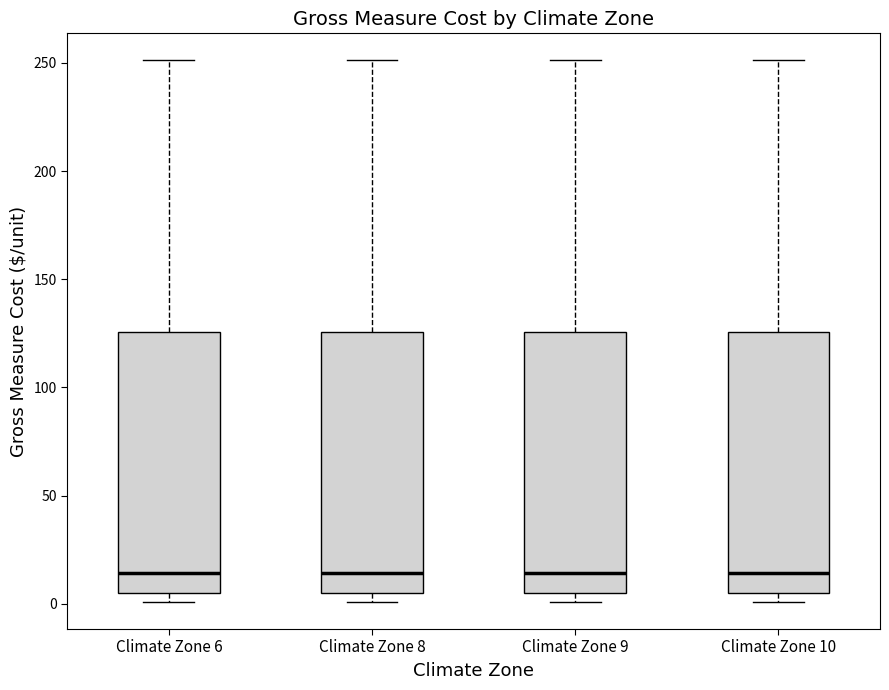

Reading left to right, transcribe this box plot: for each box, give where its median line is, the range the box spans, and where its two whiskers end, as read against the y-axis. The values are not printed on the chart, so give them approximately, as read against the axis.

Climate Zone 6: median 15, box 5 to 125, whiskers 0 to 250
Climate Zone 8: median 15, box 5 to 125, whiskers 0 to 250
Climate Zone 9: median 15, box 5 to 125, whiskers 0 to 250
Climate Zone 10: median 15, box 5 to 125, whiskers 0 to 250